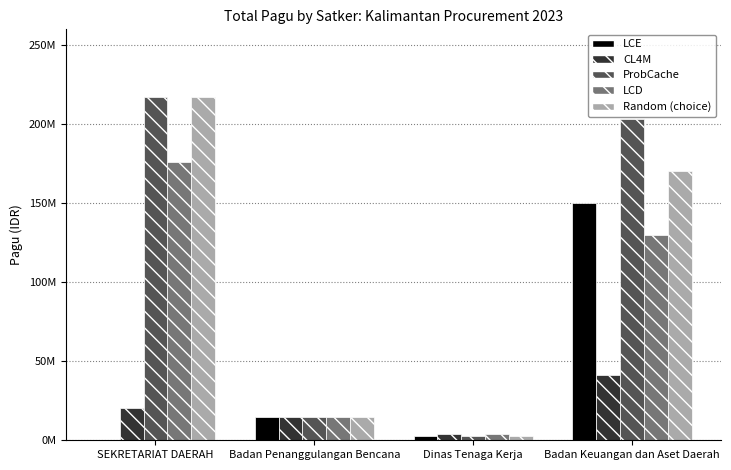

What is the total value across all series at SEKRETARIAT DAERAH?

631462000